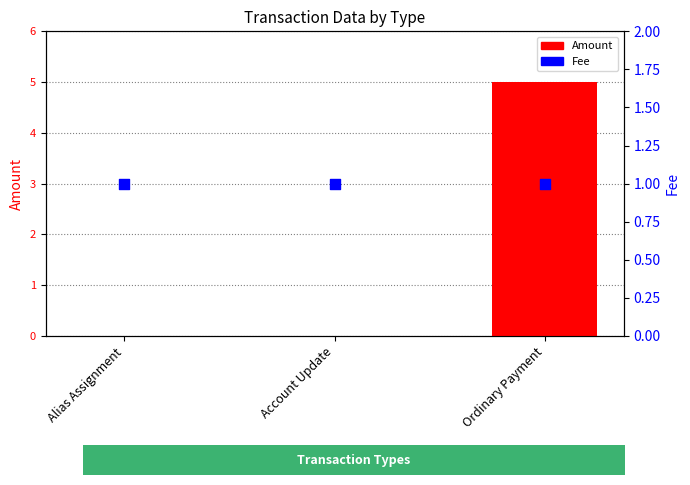

Which series reaches the maximum Y coordinate?

Amount